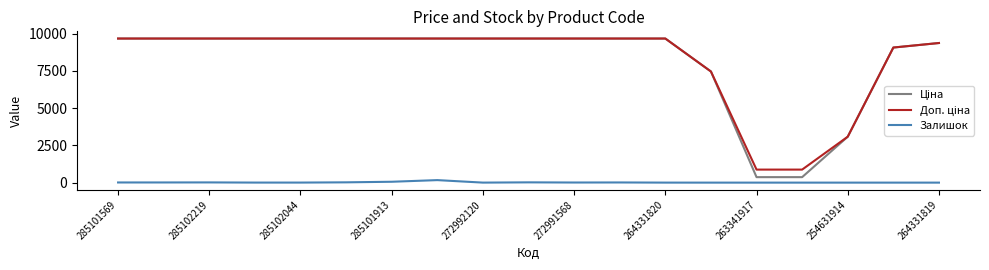

Does the chart display data point markers on the line(s)?

No